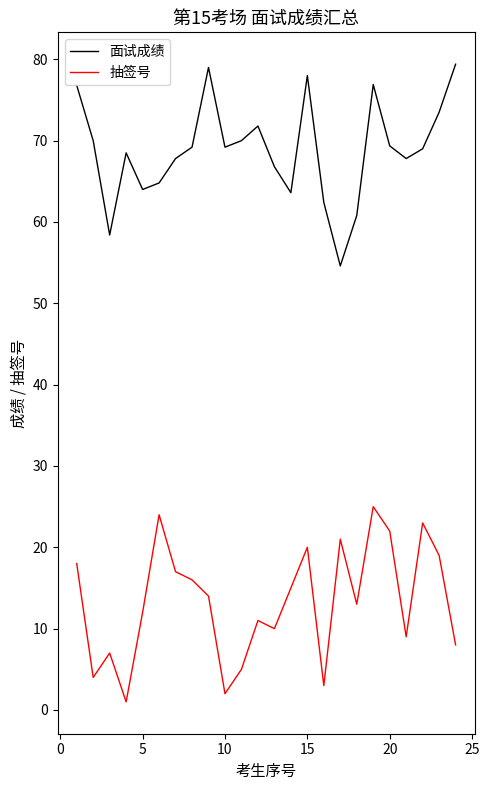

What are all the series names shown in the legend?

面试成绩, 抽签号